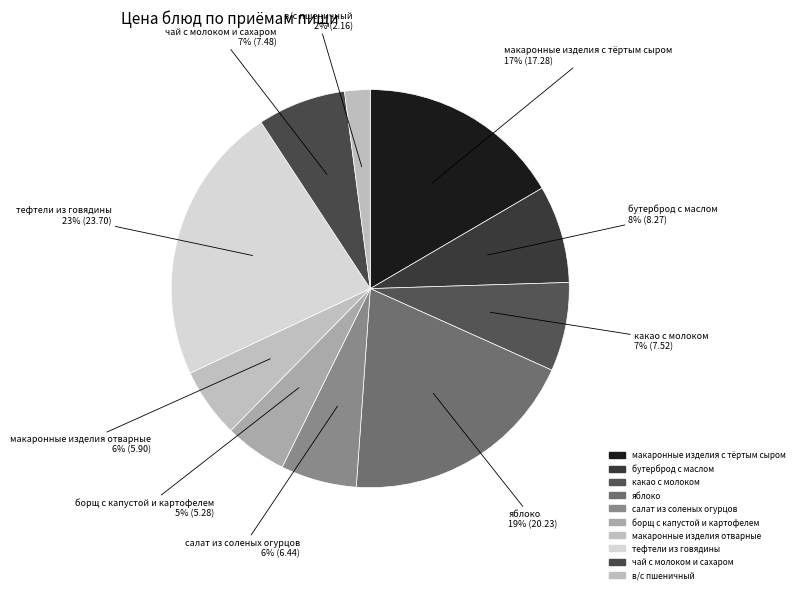

Rank the categories by value from highest to lowest.

тефтели из говядины, яблоко, макаронные изделия с тёртым сыром, бутерброд с маслом, какао с молоком, чай с молоком и сахаром, салат из соленых огурцов, макаронные изделия отварные, борщ с капустой и картофелем, в/с пшеничный